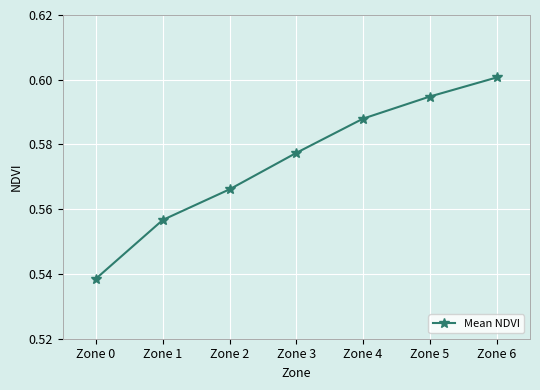

What is the sum of the values at Zone 3 and Zone 0?

1.1